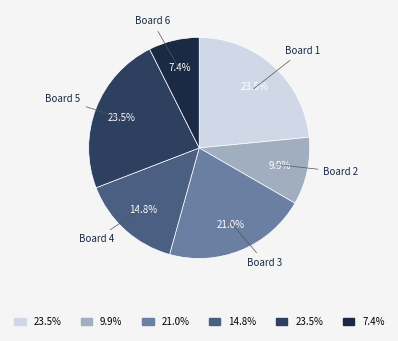

What portion of the pie excludes Board 1?

76.5%